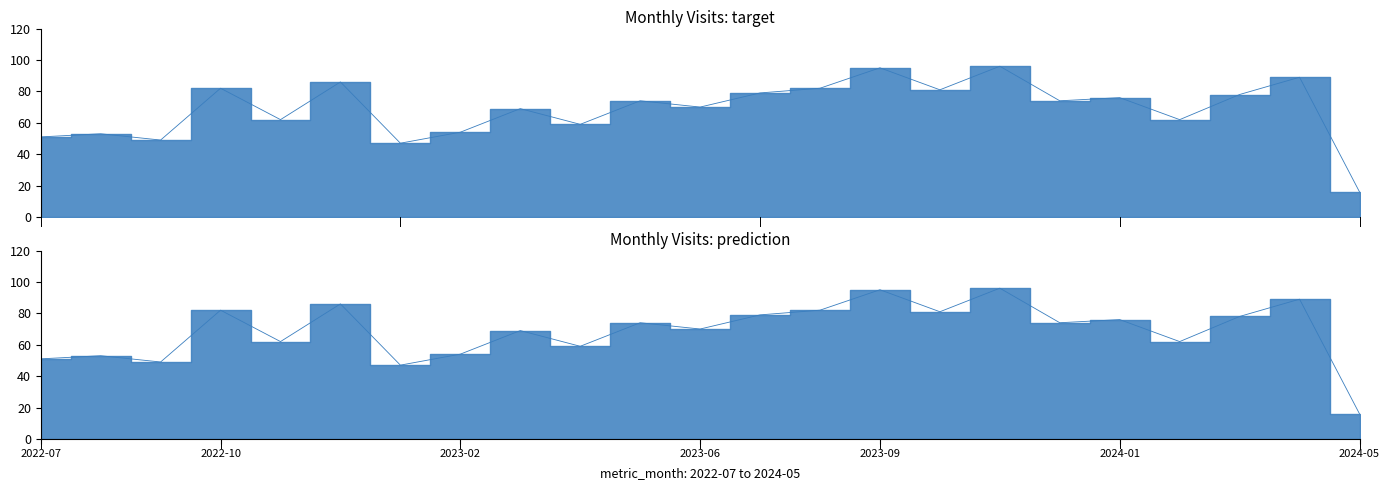

What is the sum of all values?

1584